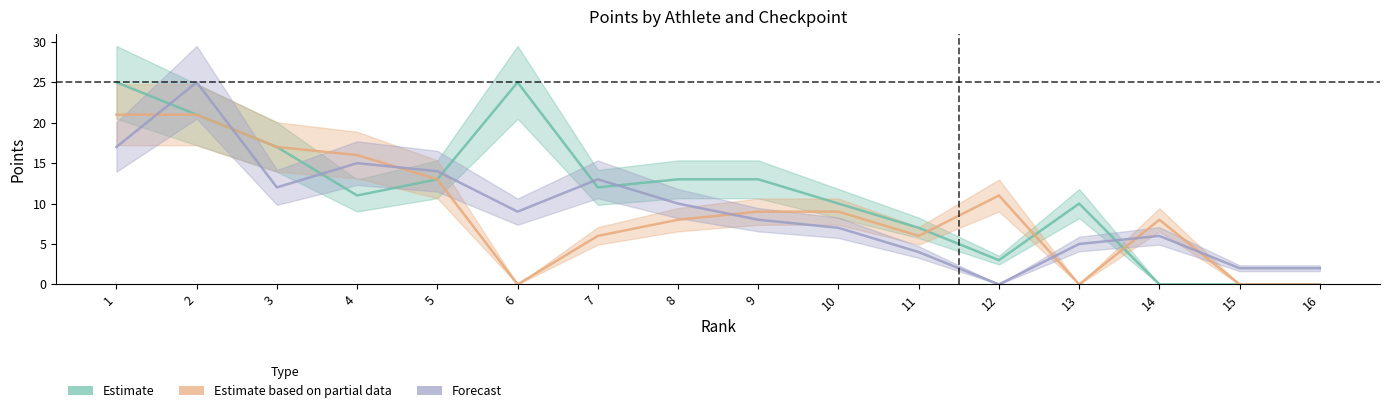

What is the difference between the highest and lowest values at 16?

2